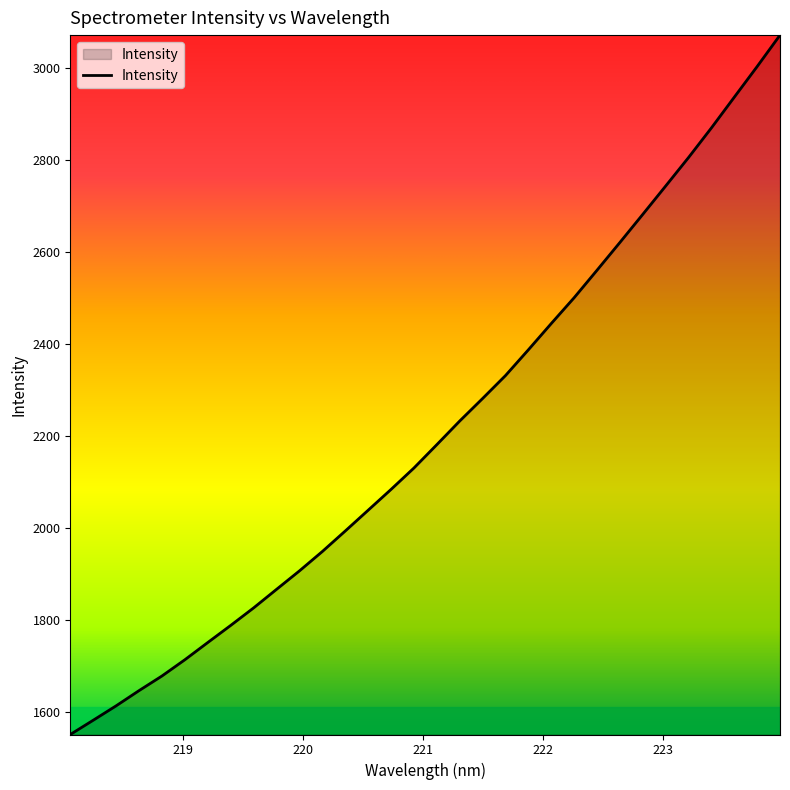

True or false: there are more than 0 points higher than both neighbors.

False